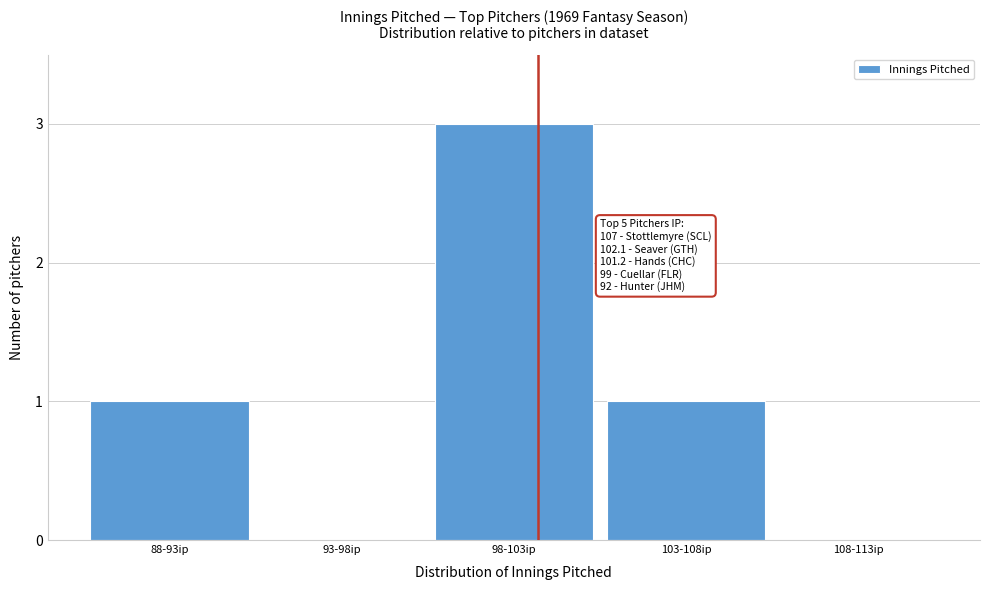

Reading left to right, extract all data points from this chart.

88-93ip=1	93-98ip=0	98-103ip=3	103-108ip=1	108-113ip=0